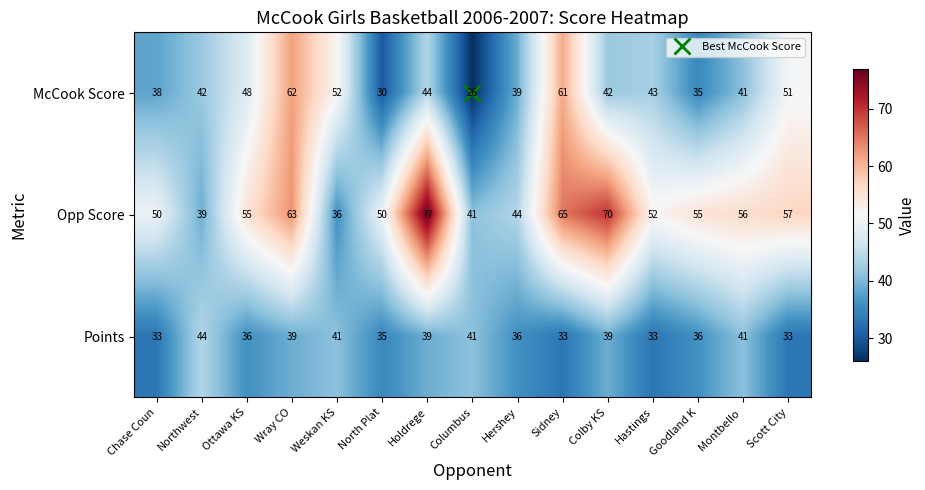

Is it true that McCook Score equals 51 at Scott City?

True